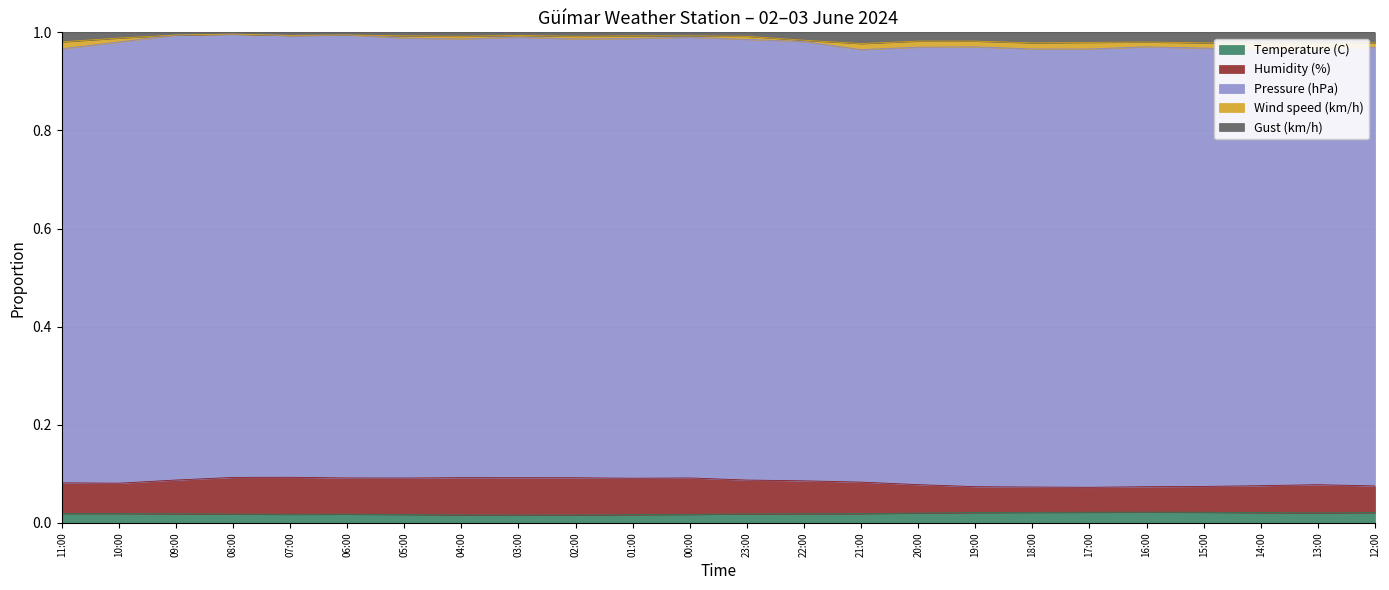

At which category does Temperature (C) reach its first local peak?

06:00